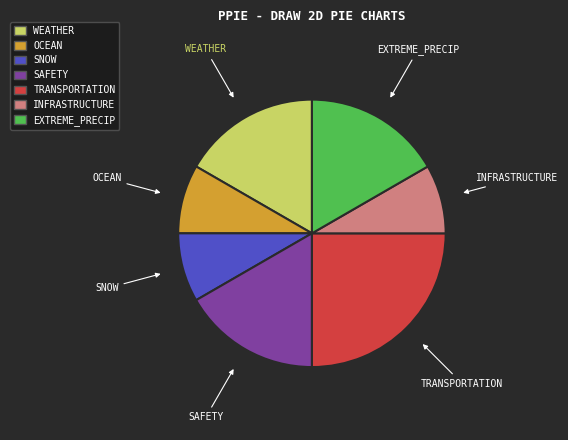

Which category has the biggest portion of the pie?

TRANSPORTATION